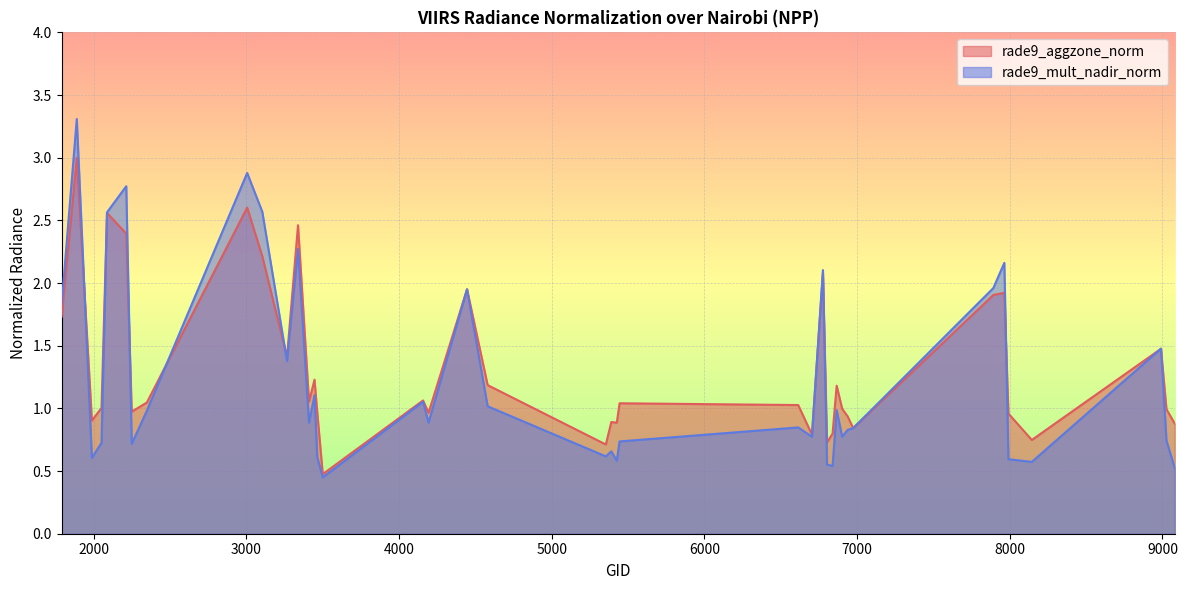

Reading right to left, transcribe all the data shown in this chart.

rade9_aggzone_norm: 9080=0.9	9026=1.0	8990=1.5	8144=0.7	7991=1.0	7964=1.9	7892=1.9	6974=0.8	6938=0.9	6902=1.0	6866=1.2	6839=0.8	6803=0.7	6776=2.1	6704=0.8	6614=1.0	5444=1.0	5426=0.9	5390=0.9	5354=0.7	4580=1.2	4445=2.0	4193=1.0	4157=1.1	3500=0.5	3464=1.0	3446=1.2	3410=1.1	3338=2.5	3266=1.4	3104=2.2	3005=2.6	2348=1.0	2249=1.0	2213=2.4	2087=2.6	2051=1.0	1988=0.9	1889=3.0	1790=1.7
rade9_mult_nadir_norm: 9080=0.5	9026=0.7	8990=1.5	8144=0.6	7991=0.6	7964=2.2	7892=2.0	6974=0.8	6938=0.8	6902=0.8	6866=1.0	6839=0.5	6803=0.6	6776=2.1	6704=0.8	6614=0.8	5444=0.7	5426=0.6	5390=0.7	5354=0.6	4580=1.0	4445=2.0	4193=0.9	4157=1.1	3500=0.4	3464=0.6	3446=1.1	3410=0.9	3338=2.3	3266=1.4	3104=2.6	3005=2.9	2348=1.0	2249=0.7	2213=2.8	2087=2.6	2051=0.7	1988=0.6	1889=3.3	1790=1.8